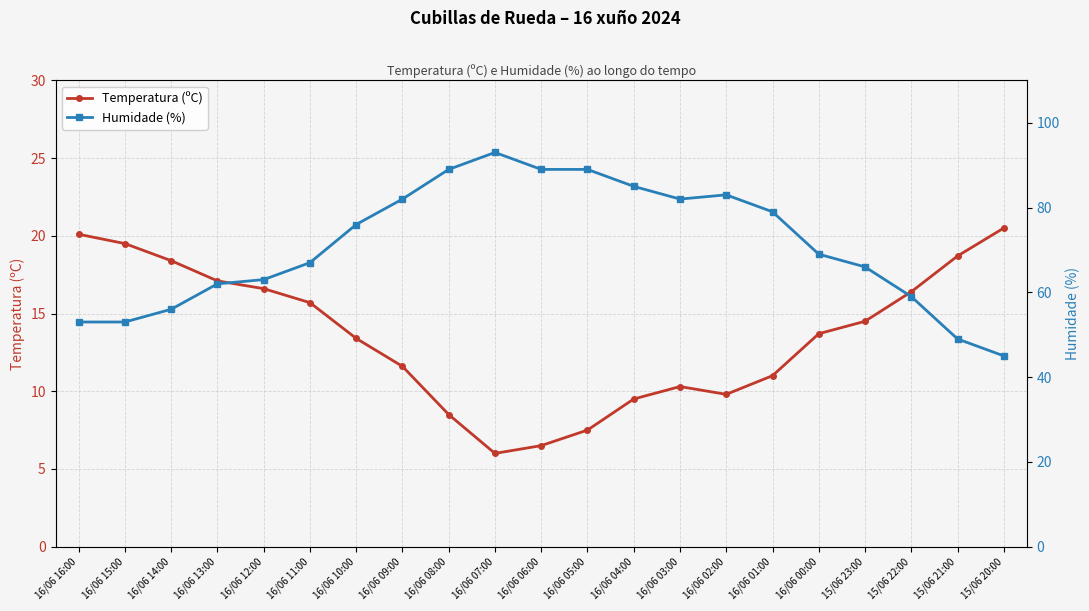

What is the difference between the maximum and minimum values in the Temperatura (ºC) series?

14.5